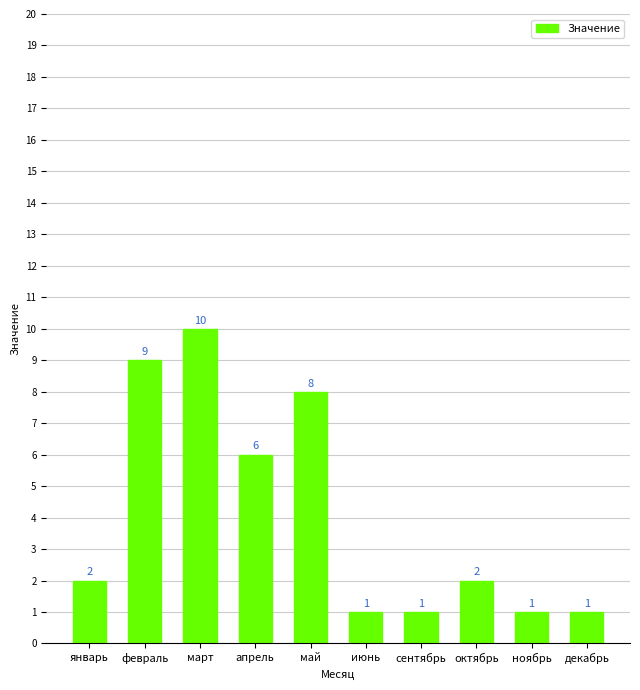

The chart shows a value of 13 at февраль. True or false?

False